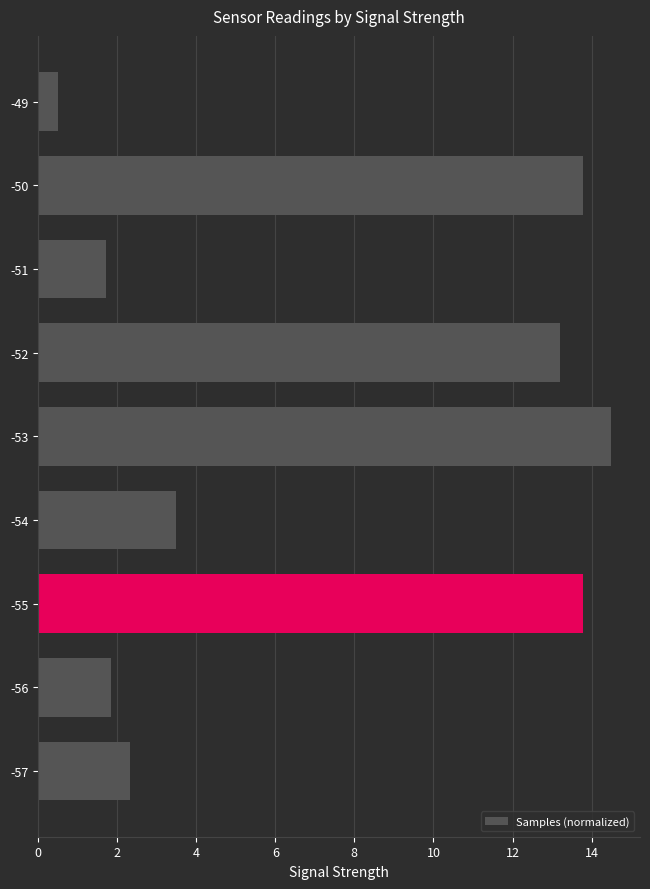

What value does the data have at -56?

1.8